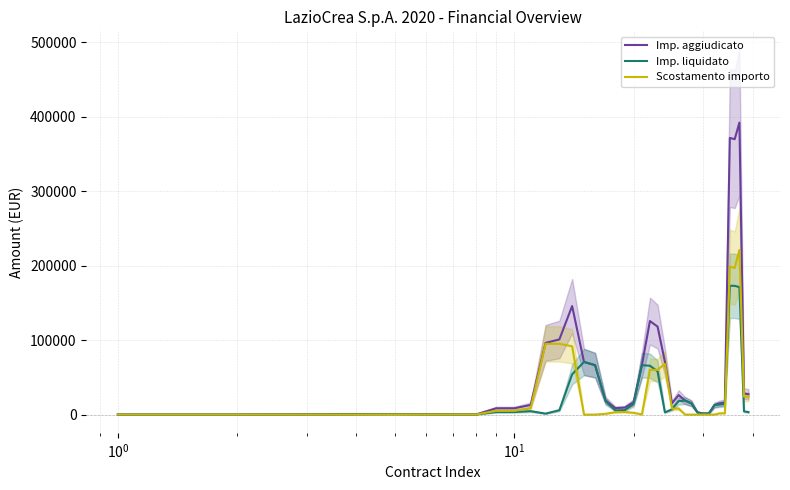

In Imp. liquidato, how many points are lower than both neighbors (excluding endpoints)?

5